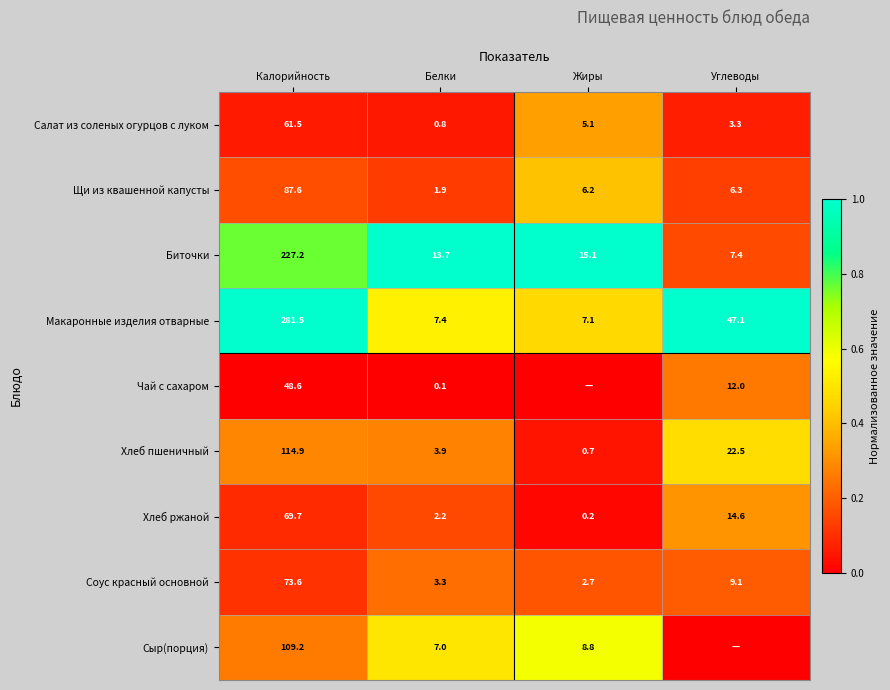

What is the average value of the Хлеб пшеничный series?

35.5